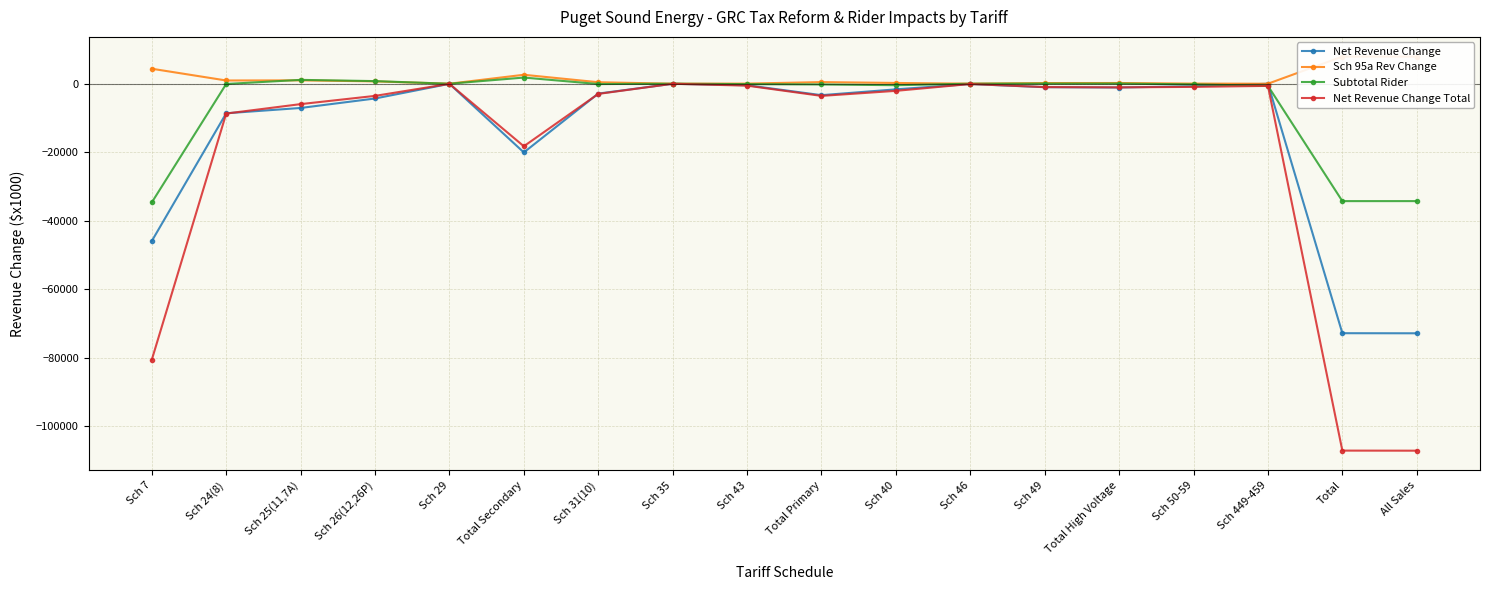

What is the difference between the maximum and second lowest values in the Net Revenue Change series?

72878